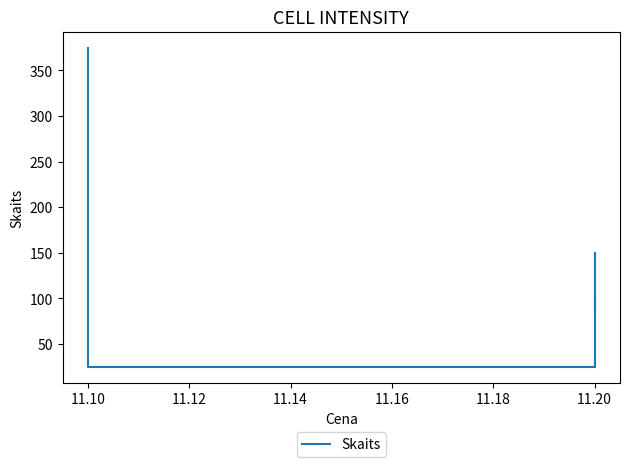

The value at 11.10 is 14. True or false?

False